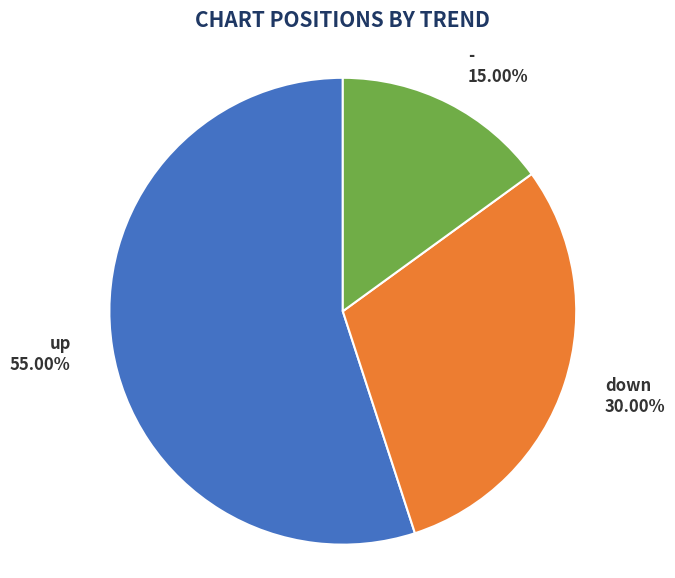

To the nearest percent, what is the difference between the largest and smallest slice percentages?

40%